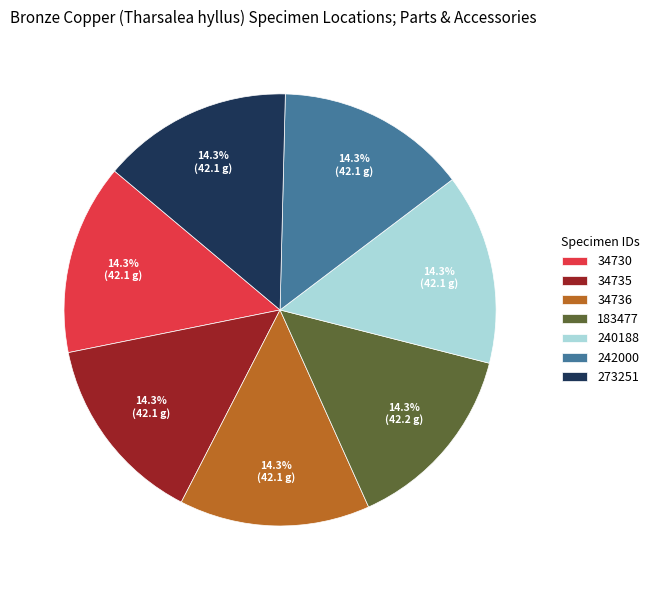

What is the ratio of the value at 34735 to the value at 183477?

1.0